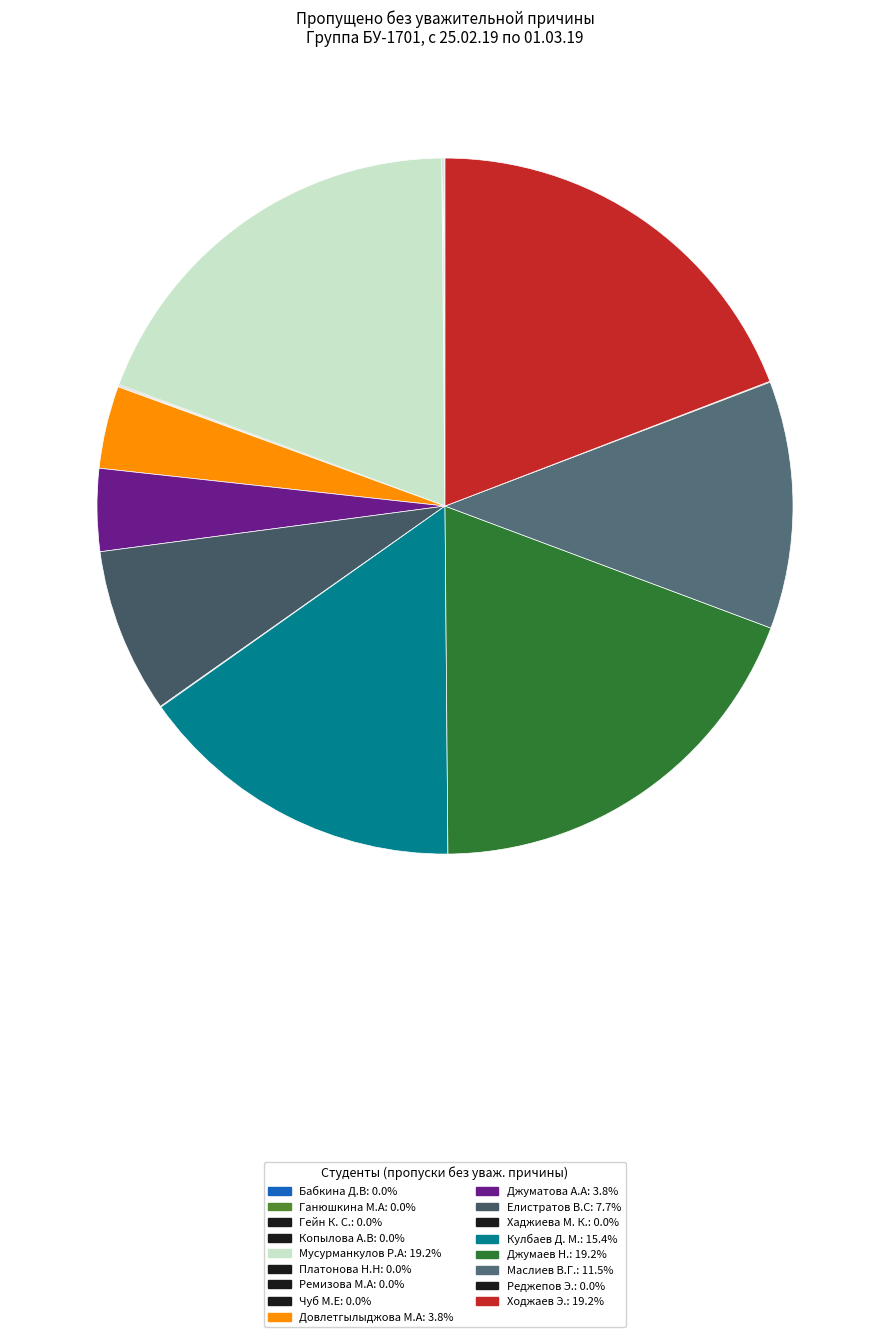

Count the number of slices in the pie.

17